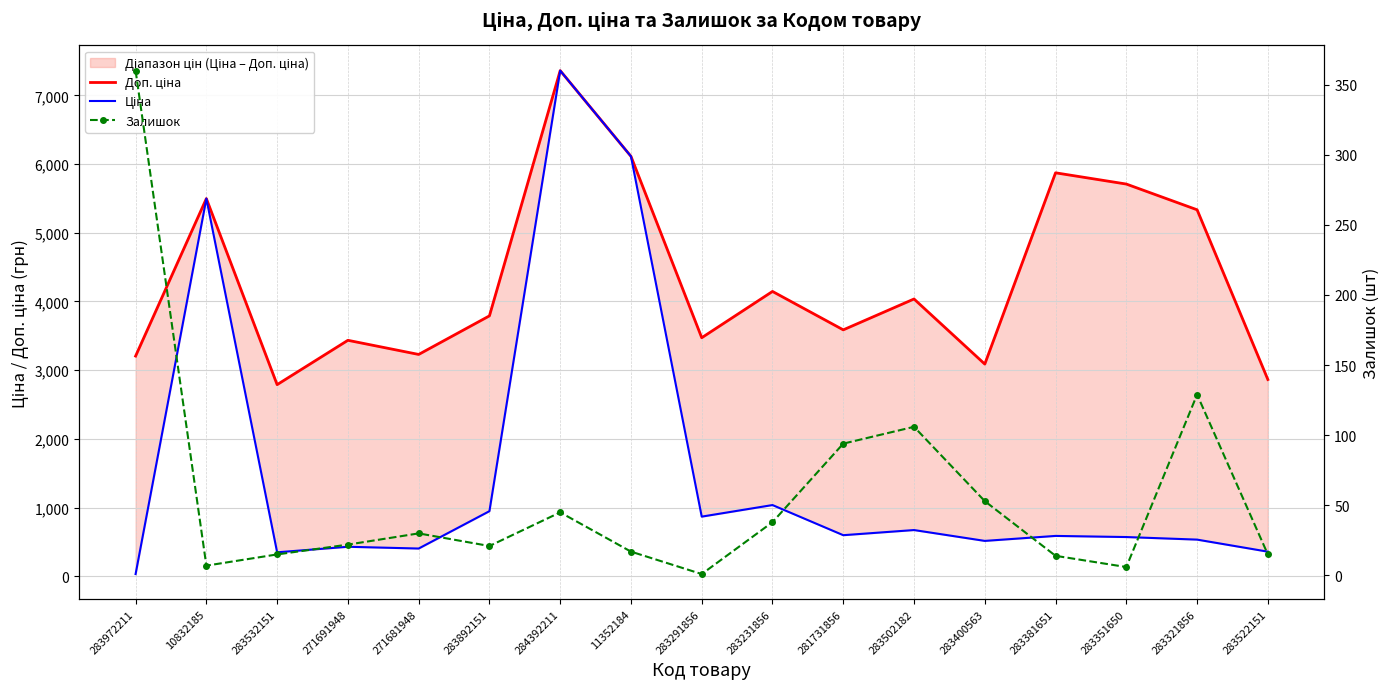

What is the sum of the Залишок values at 283502182 and 283291856?

107.0